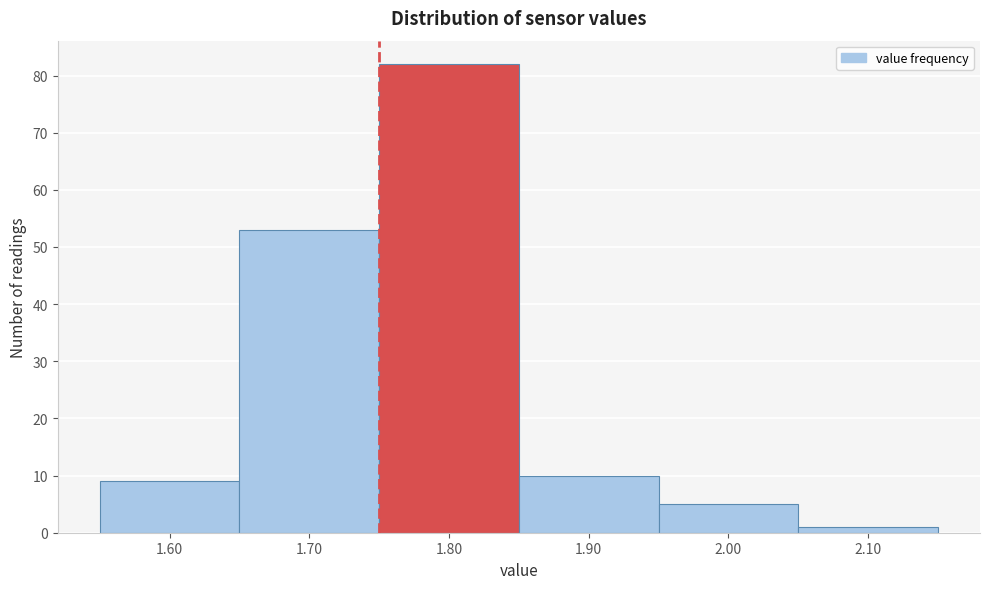

Reading left to right, transcribe this chart: for each bar, give the range it covers on the x-axis and its height. The values are not printed on the chart, so give them approximately, as read against the axis.

1.55 to 1.65: 9
1.65 to 1.75: 53
1.75 to 1.85: 82
1.85 to 1.95: 10
1.95 to 2.05: 5
2.05 to 2.15: 1